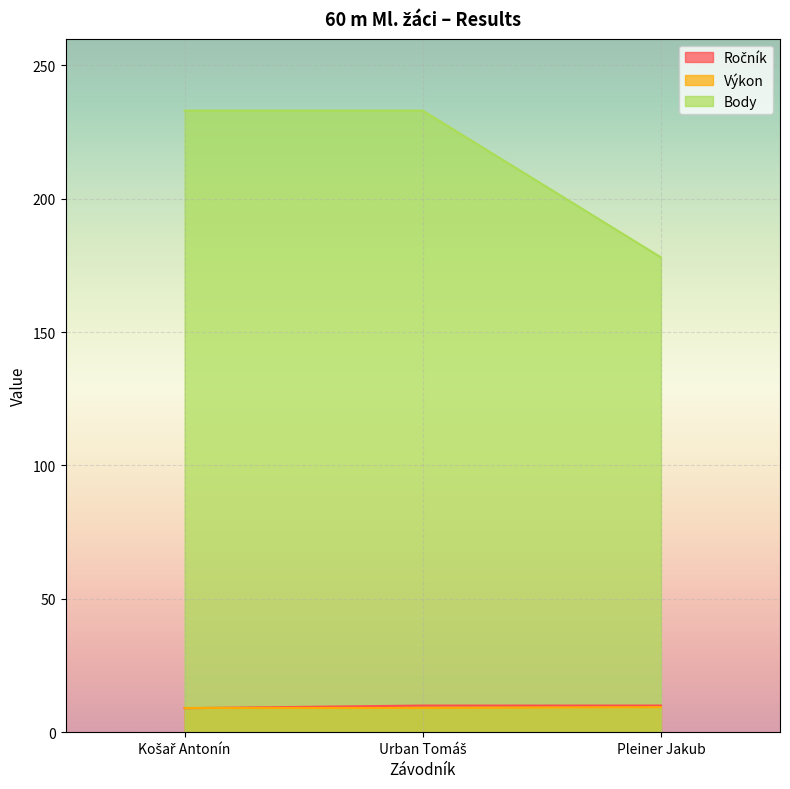

What is the spread (max minus min) of values at Urban Tomáš?

223.9